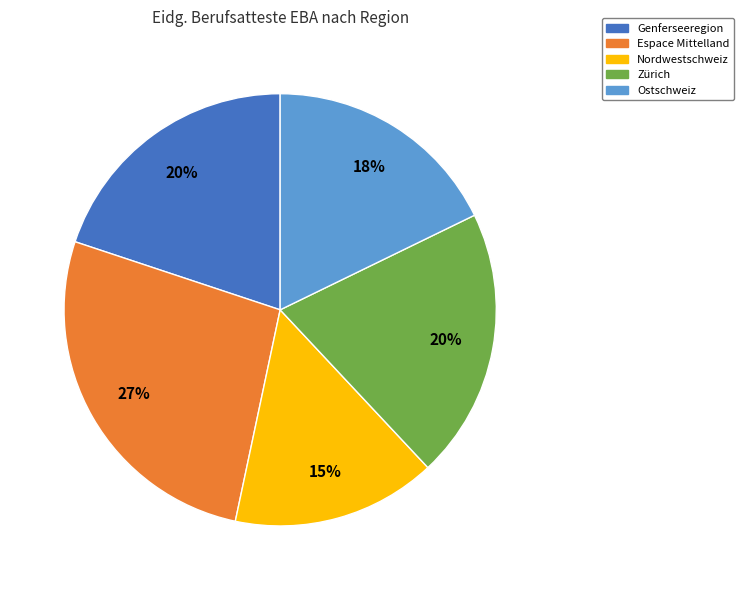

Which slice is the smallest?

Nordwestschweiz